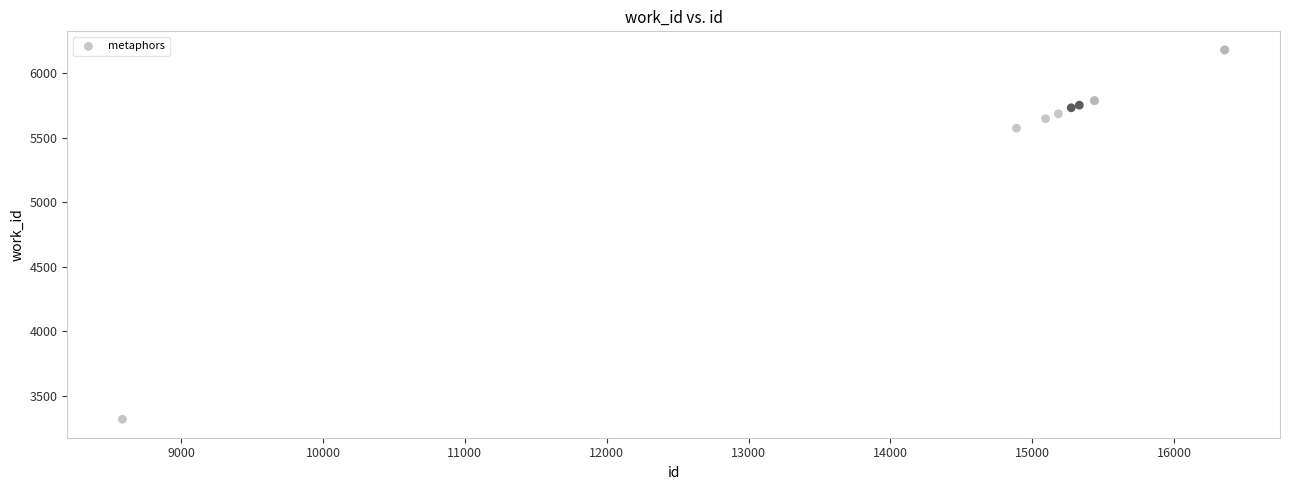

What Y value in the scatter plot is closest to 4750?

5574